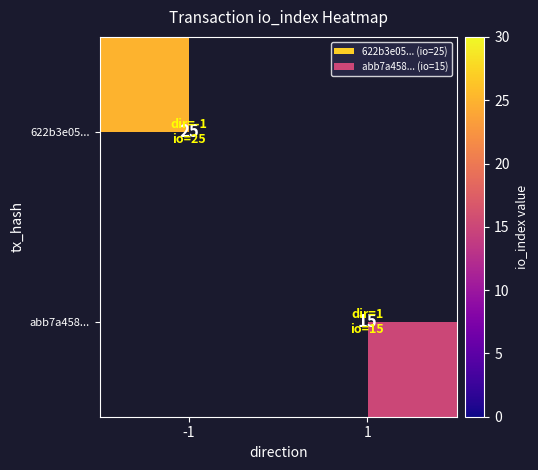

Is the value of 622b3e05... at -1 greater than the value of abb7a458... at 1?

Yes